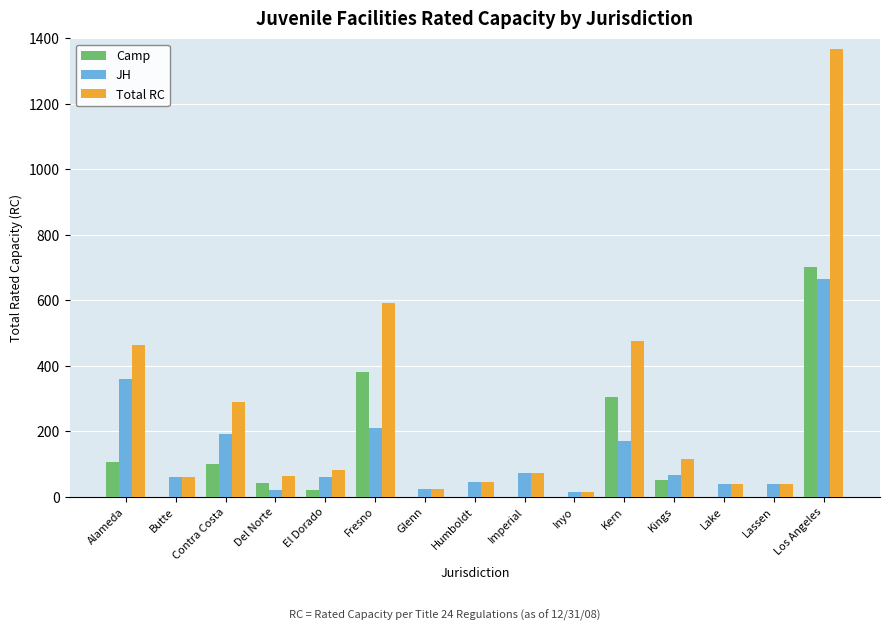

What is the highest value of the Total RC series?

1367